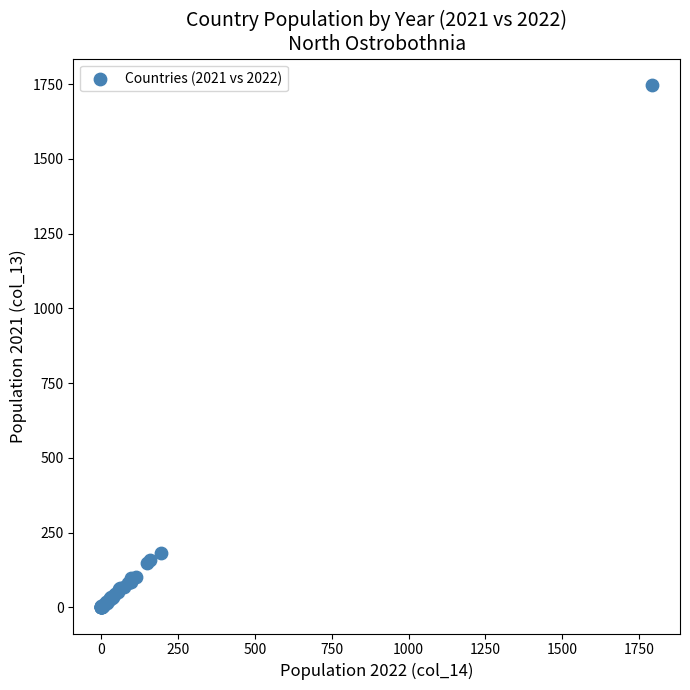

What Y value in the scatter plot is closest to 874?

182